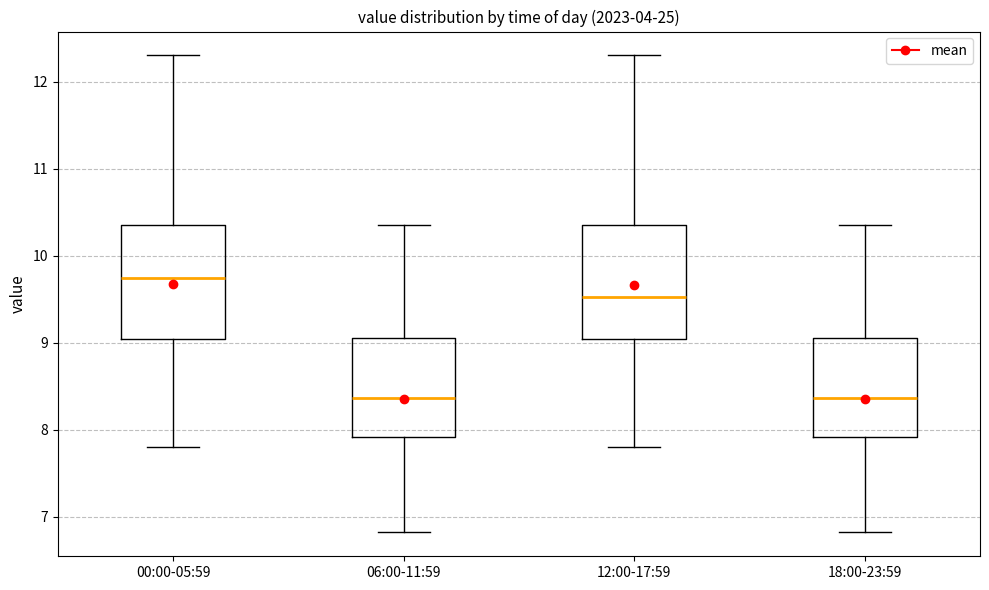

Where does the median line of the box for 00:00-05:59 sit on the y-axis? The values are not printed on the chart, so give them approximately, as read against the axis.

9.7